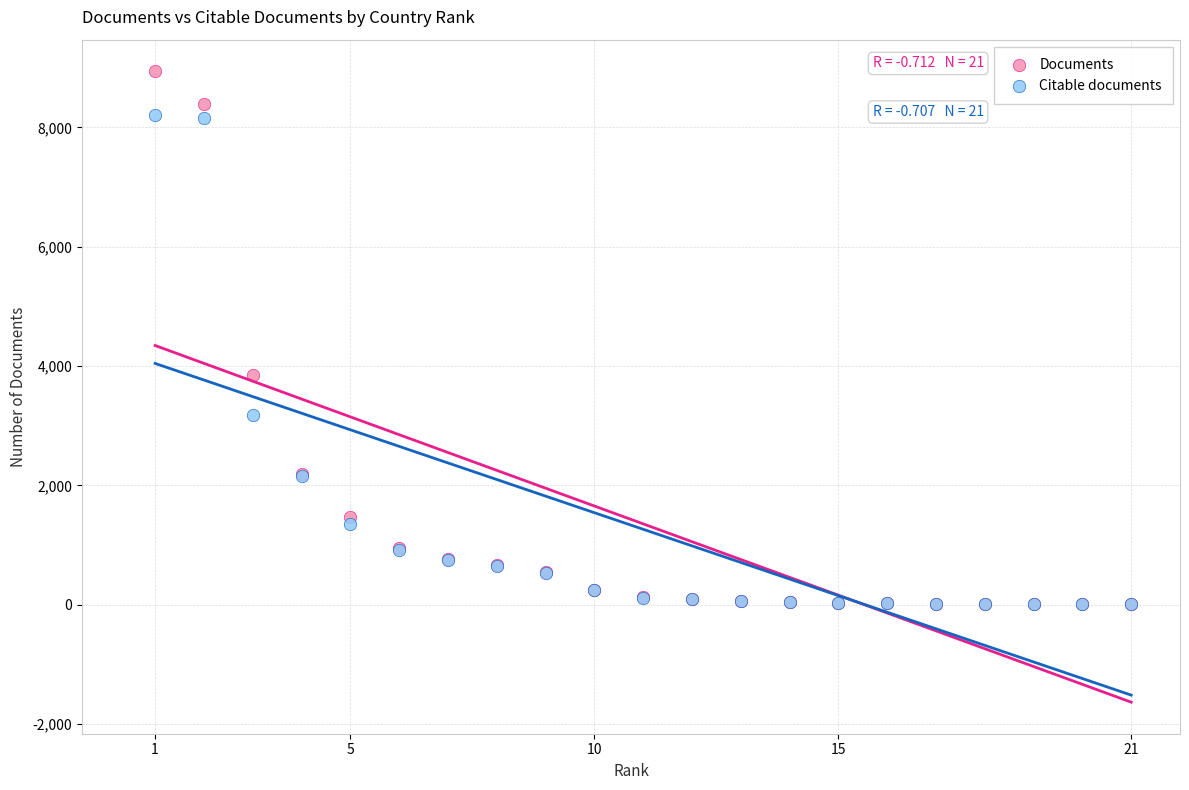

In the Documents series, what Y value is closest to 4473?

3843